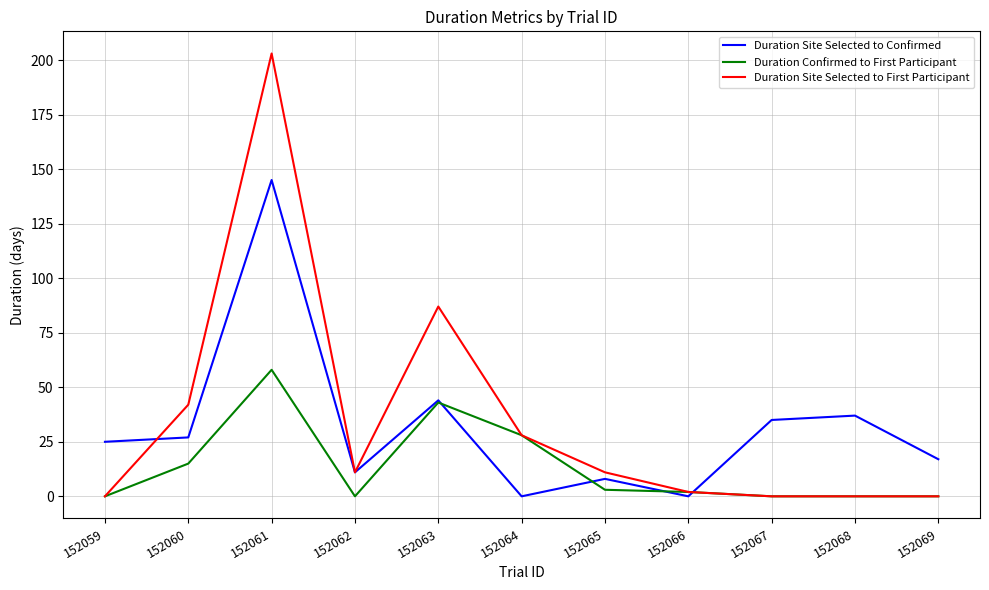

Is the value of Duration Confirmed to First Participant at 152059 greater than the value of Duration Site Selected to Confirmed at 152062?

No